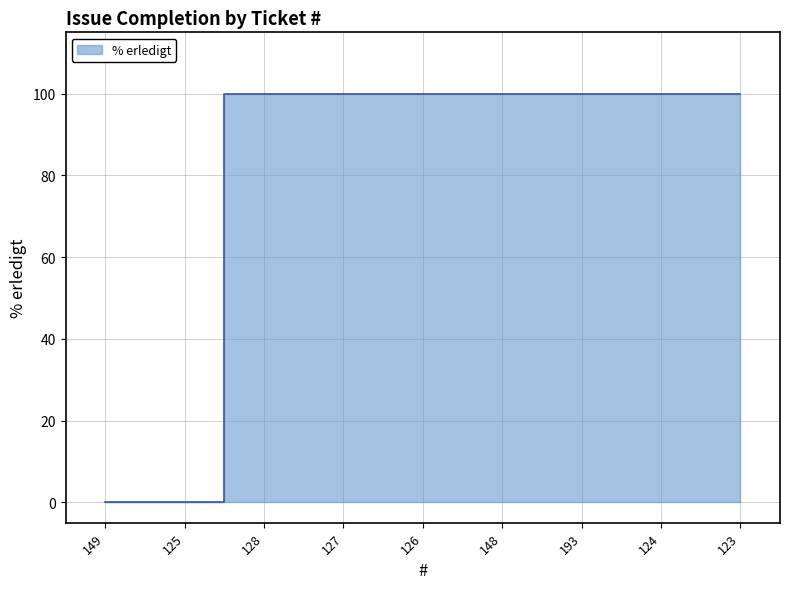

True or false: the data shows 62 at 125.

False